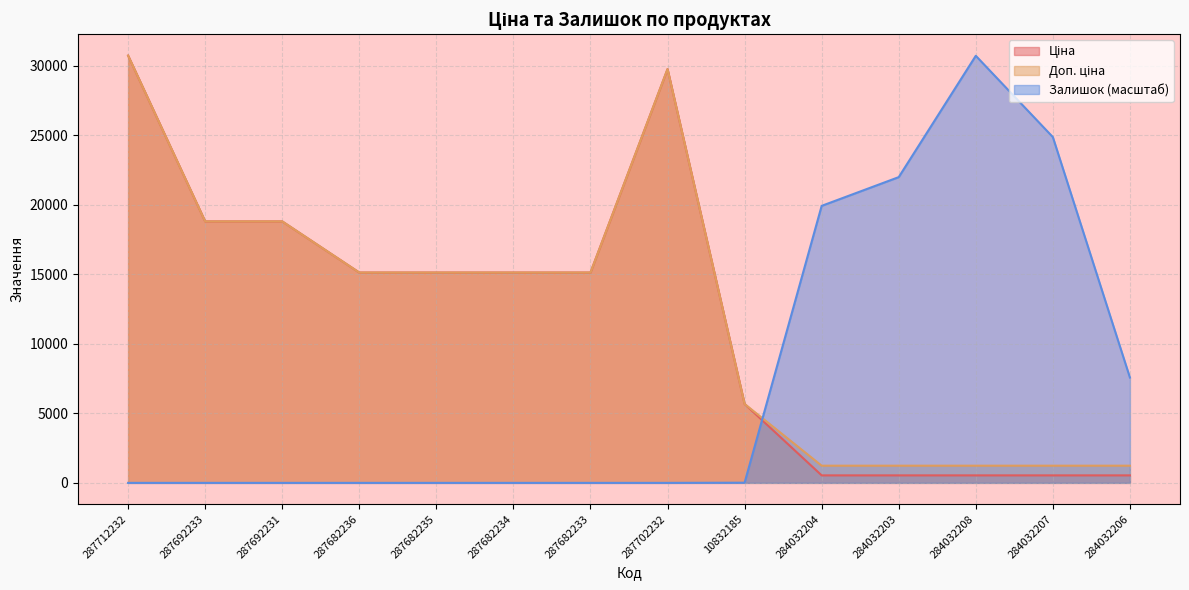

What is the average value of the Ціна series?

11921.9